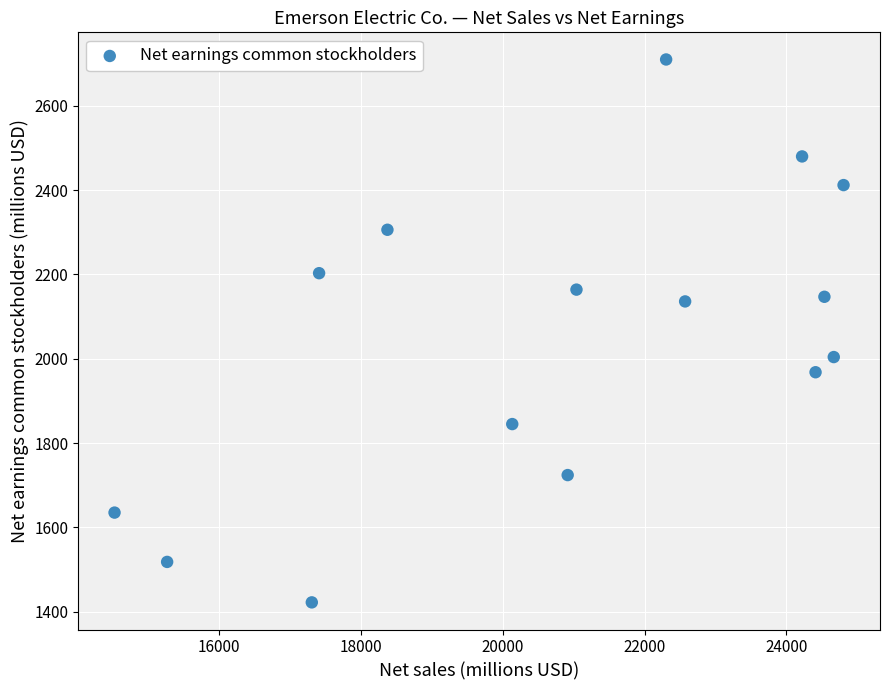

What is the range of Y values (max minus min)?

1288